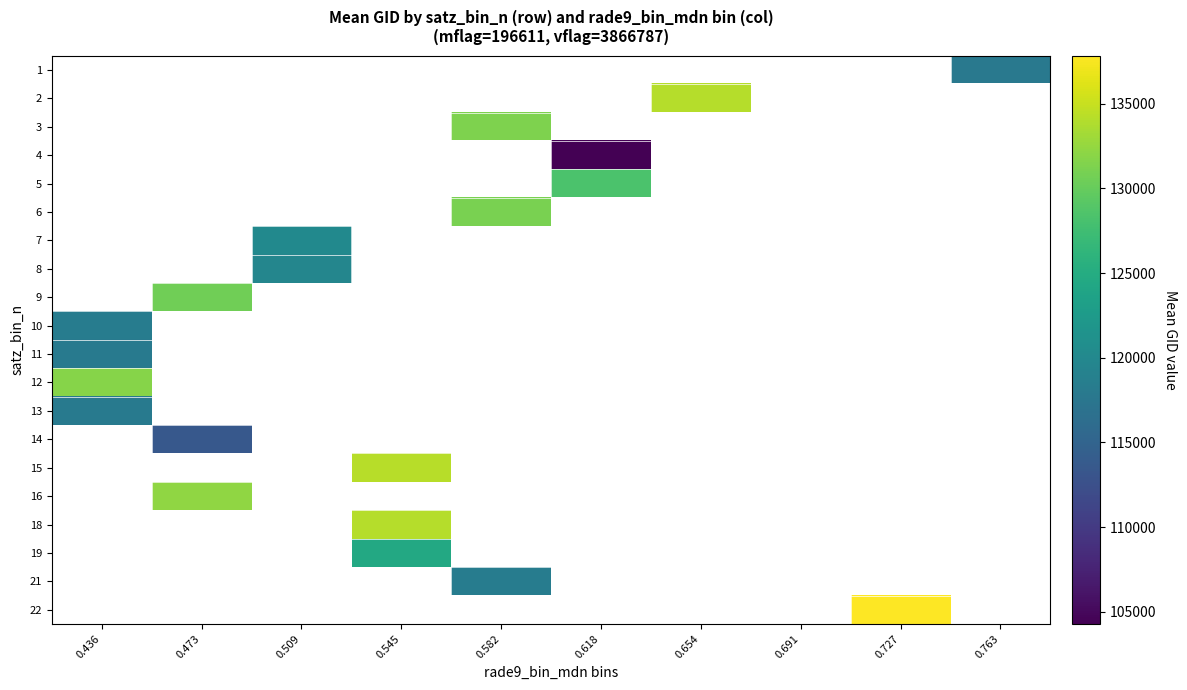

List the series in order of their peak value, lowest first.

11, 1, 2, 3, 4, 5, 6, 7, 8, 9, 13, 10, 12, 14, 15, 16, 18, 19, 21, 22